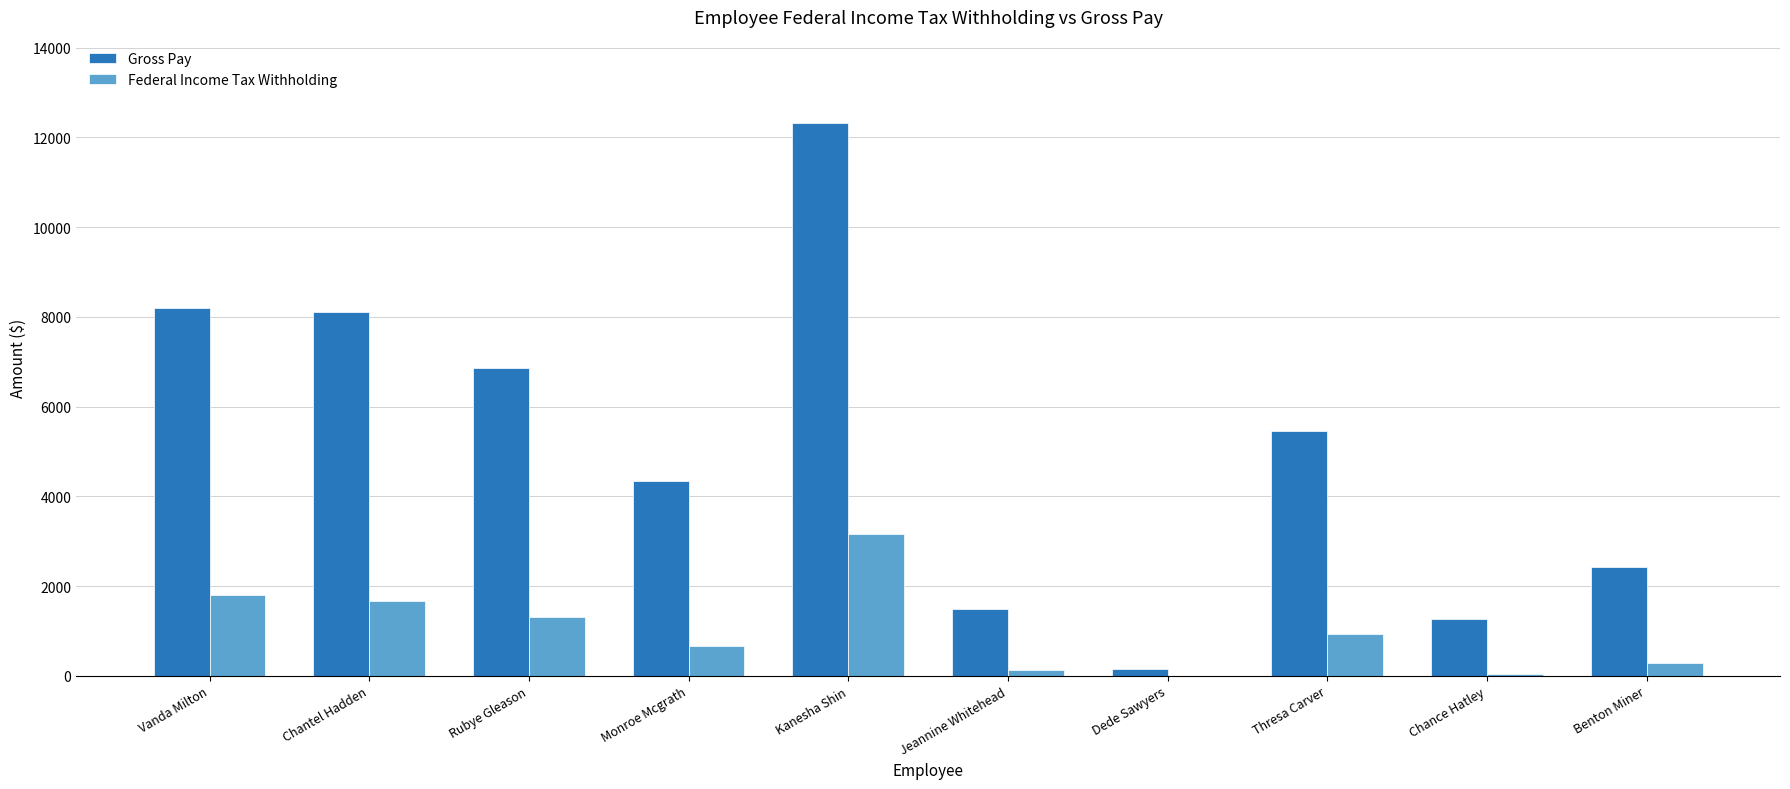

The Gross Pay series shows 4341.8 at Monroe Mcgrath. True or false?

True